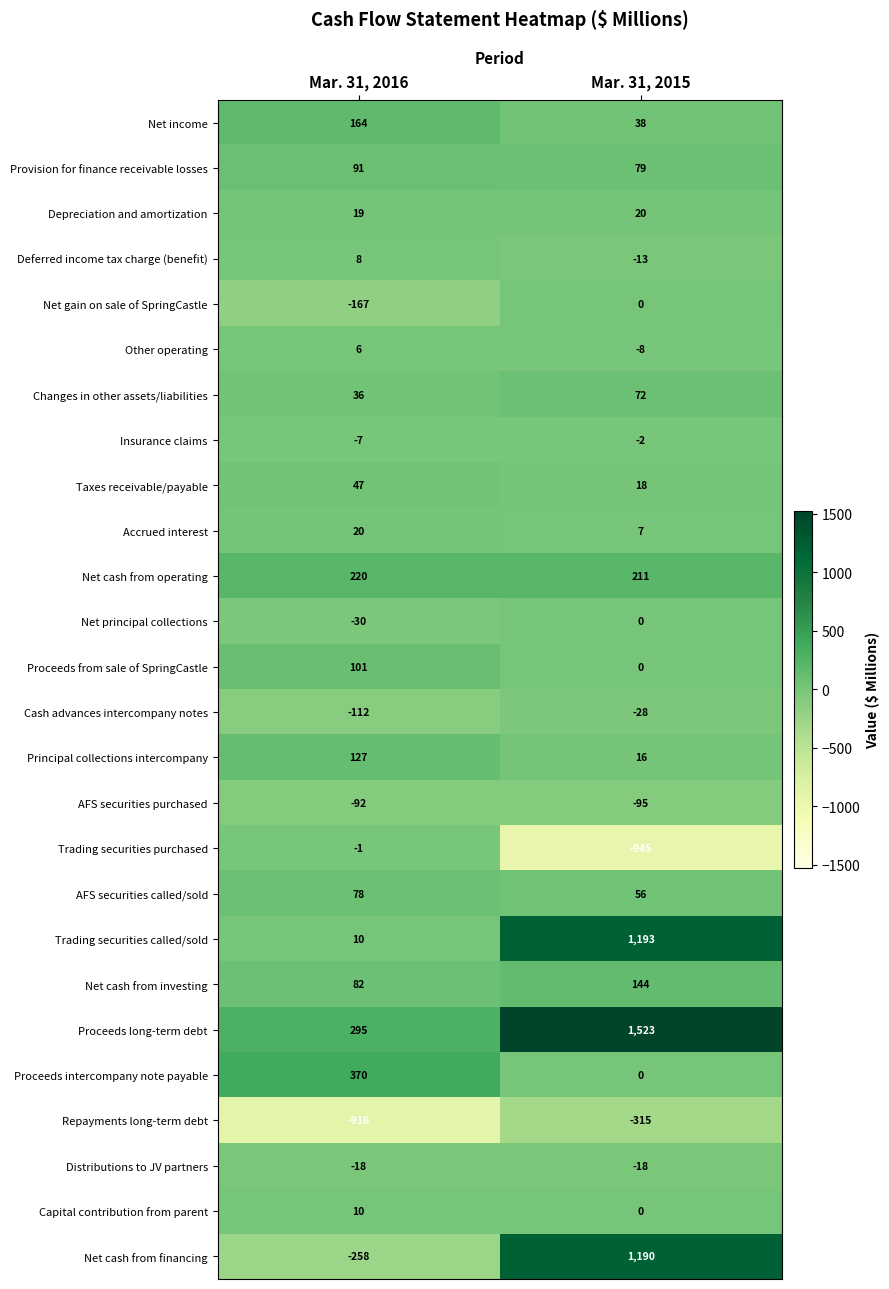

Between Mar. 31, 2016 and Mar. 31, 2015, which series saw the biggest shift?

Net cash from financing